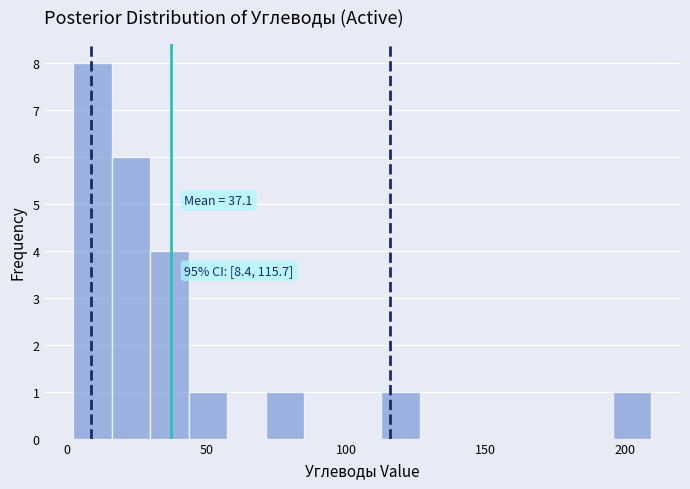

Read against the x-axis, roughly where is the centre of the tallest bar?

10